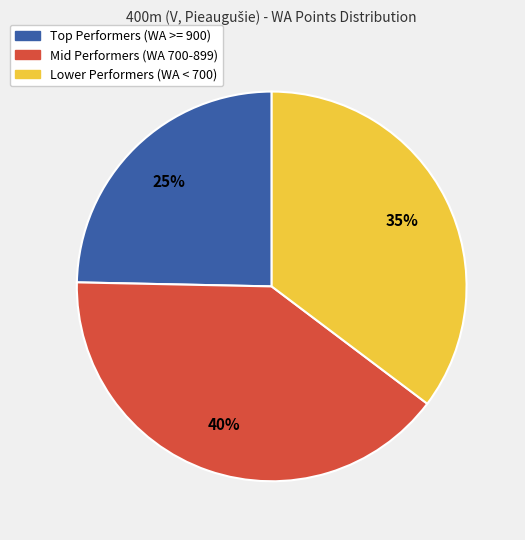

To the nearest percent, what is the difference between the largest and smallest slice percentages?

15%